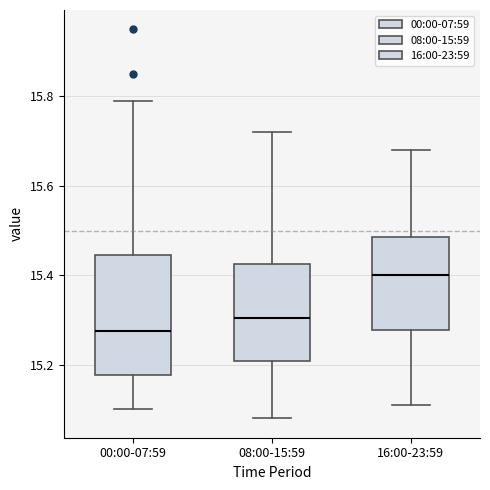

Comparing the boxes themselves (not the whiskers), which one is the tallest?

00:00-07:59